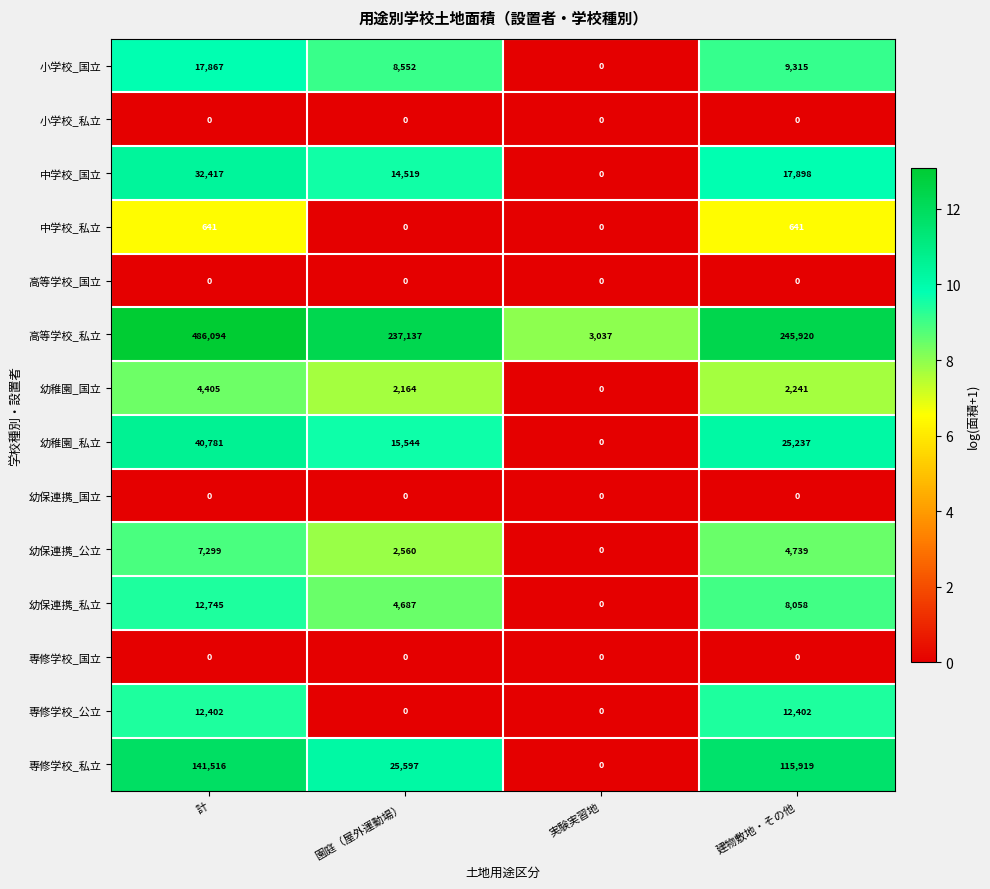

True or false: 中学校_国立 has a value of 17898 at 建物敷地・その他.

True